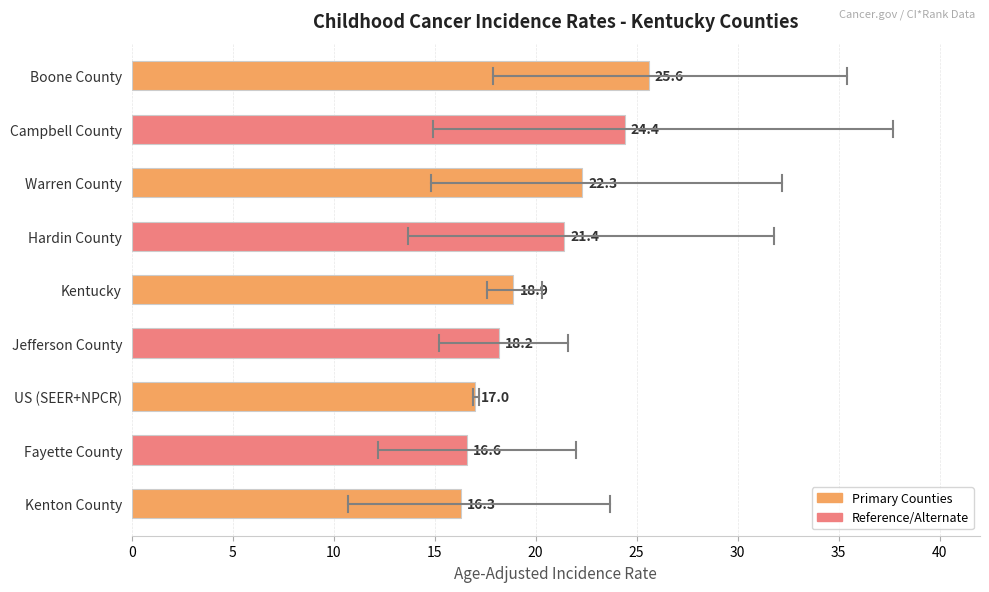

What is the average value?

20.1